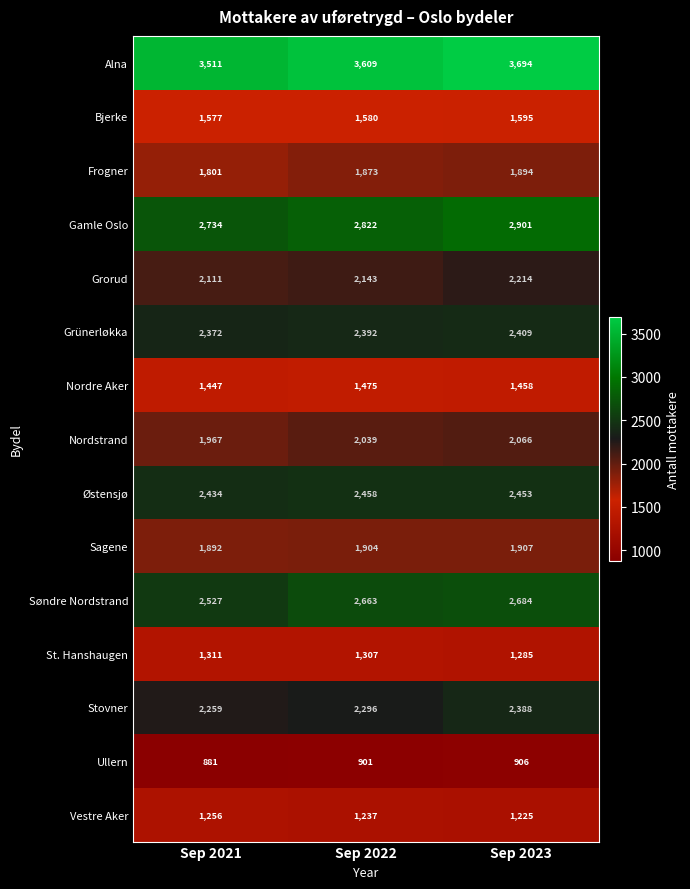

Which series has the widest spread of values?

Alna